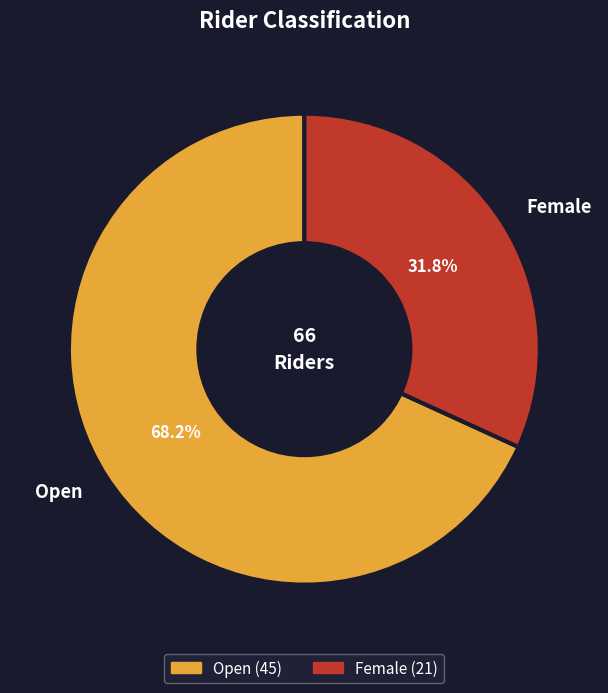

To the nearest percent, what is the difference between the Open and Female slice percentages?

36%